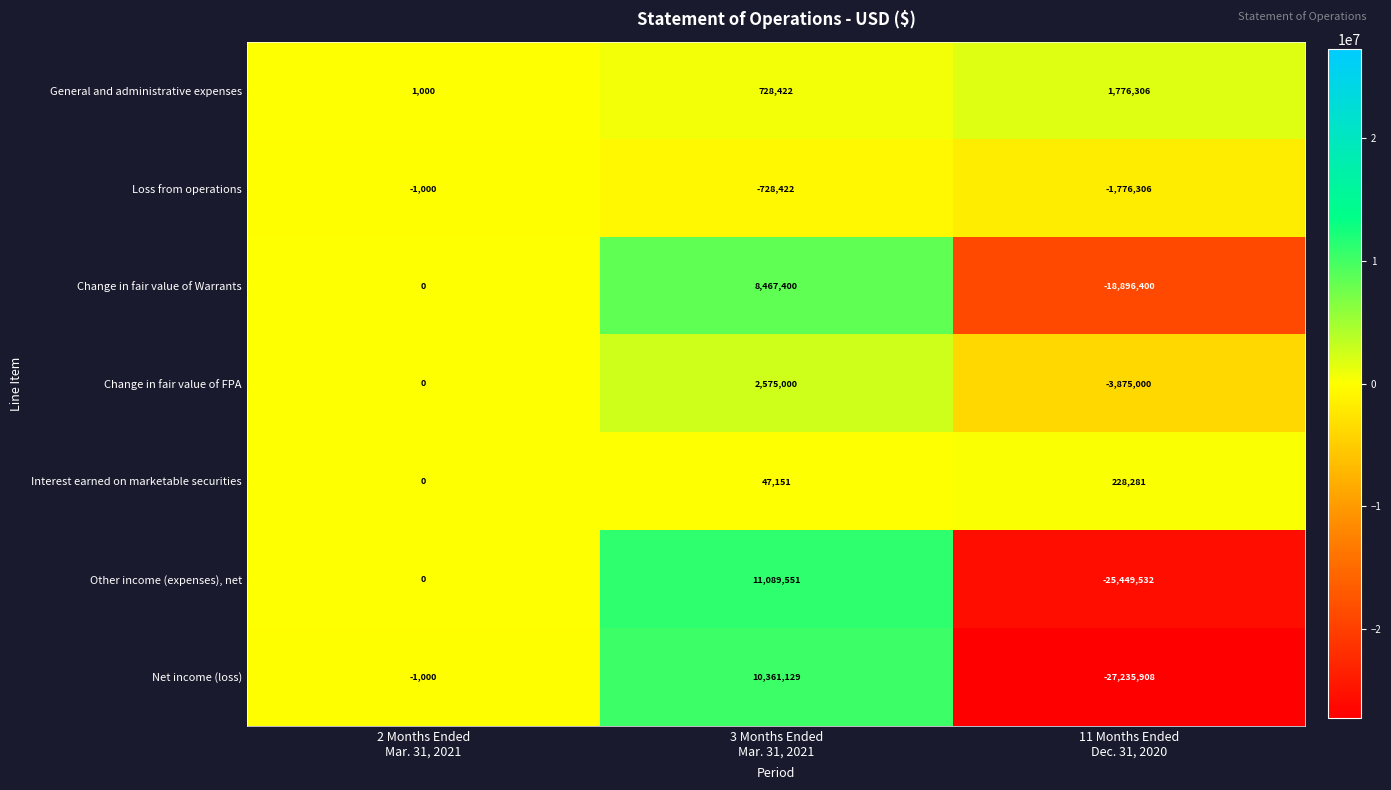

Count the Other income (expenses), net values in the range -25449532 to 11089551.

3